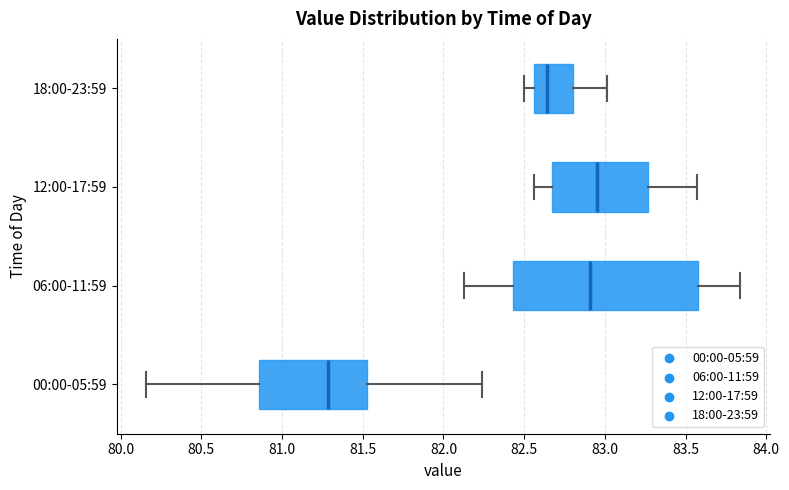

Comparing the boxes themselves (not the whiskers), which one is the widest?

06:00-11:59